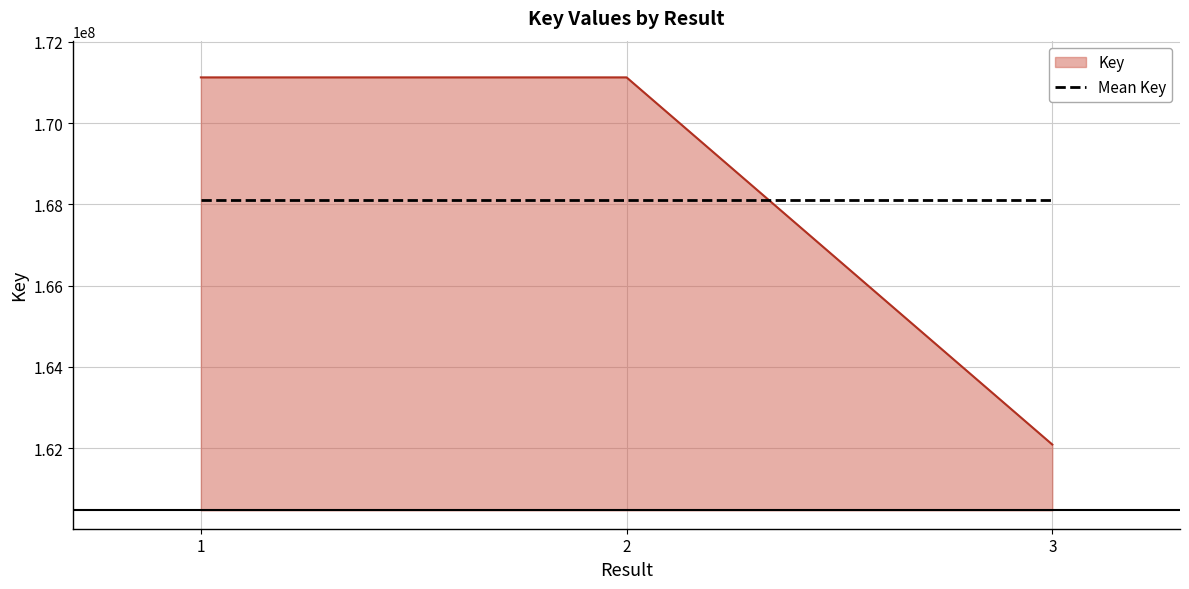

The value of Mean Key at 3 is 168113296.7. True or false?

True